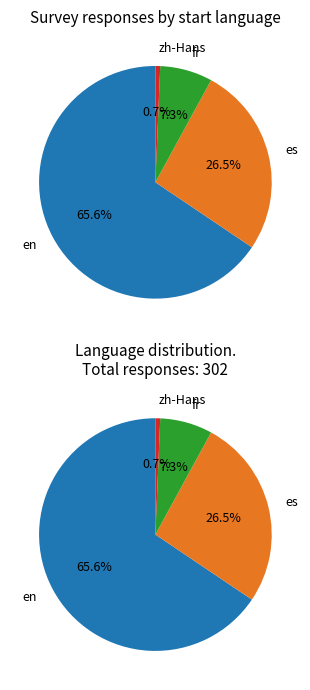

The en slice represents 56% of the pie. True or false?

False